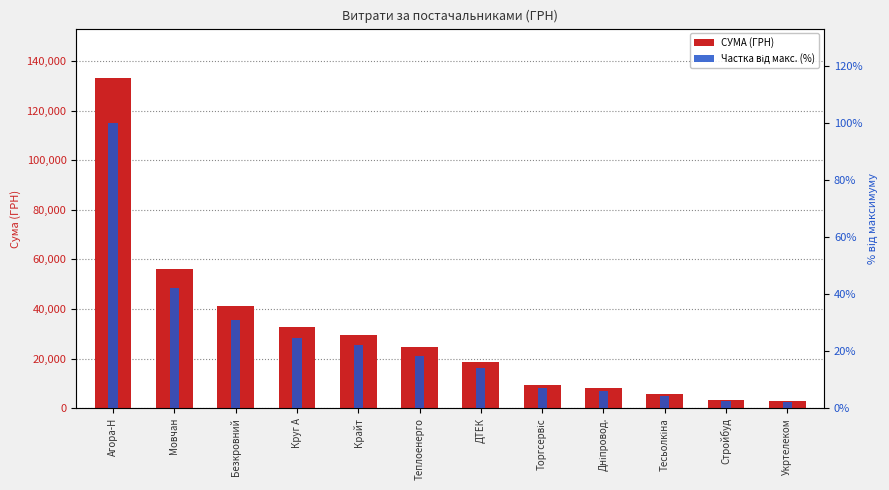

At which label does СУМА (ГРН) reach its minimum?

Укртелеком